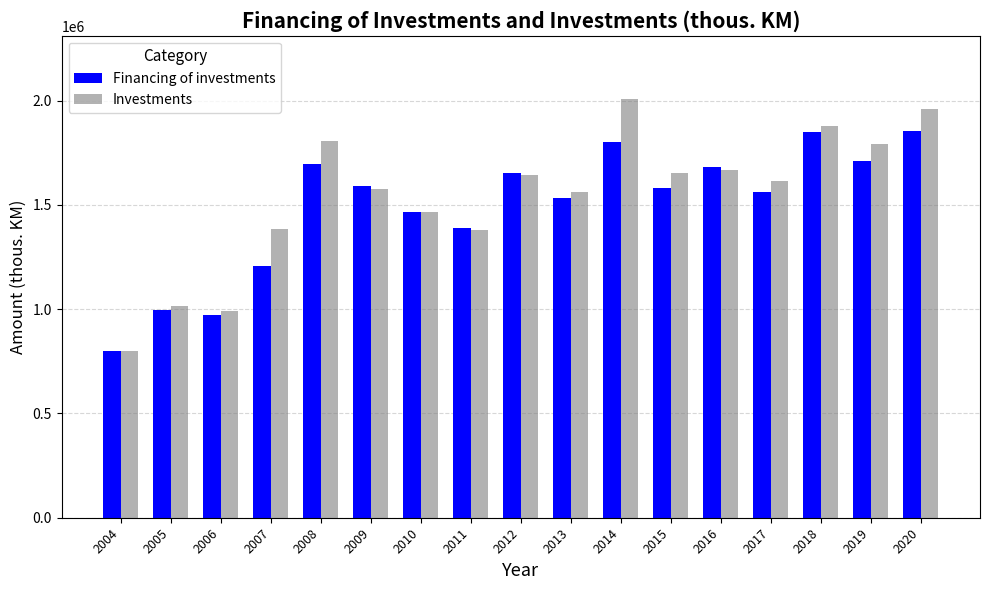

Between 2010 and 2019, which series saw the biggest shift?

Investments